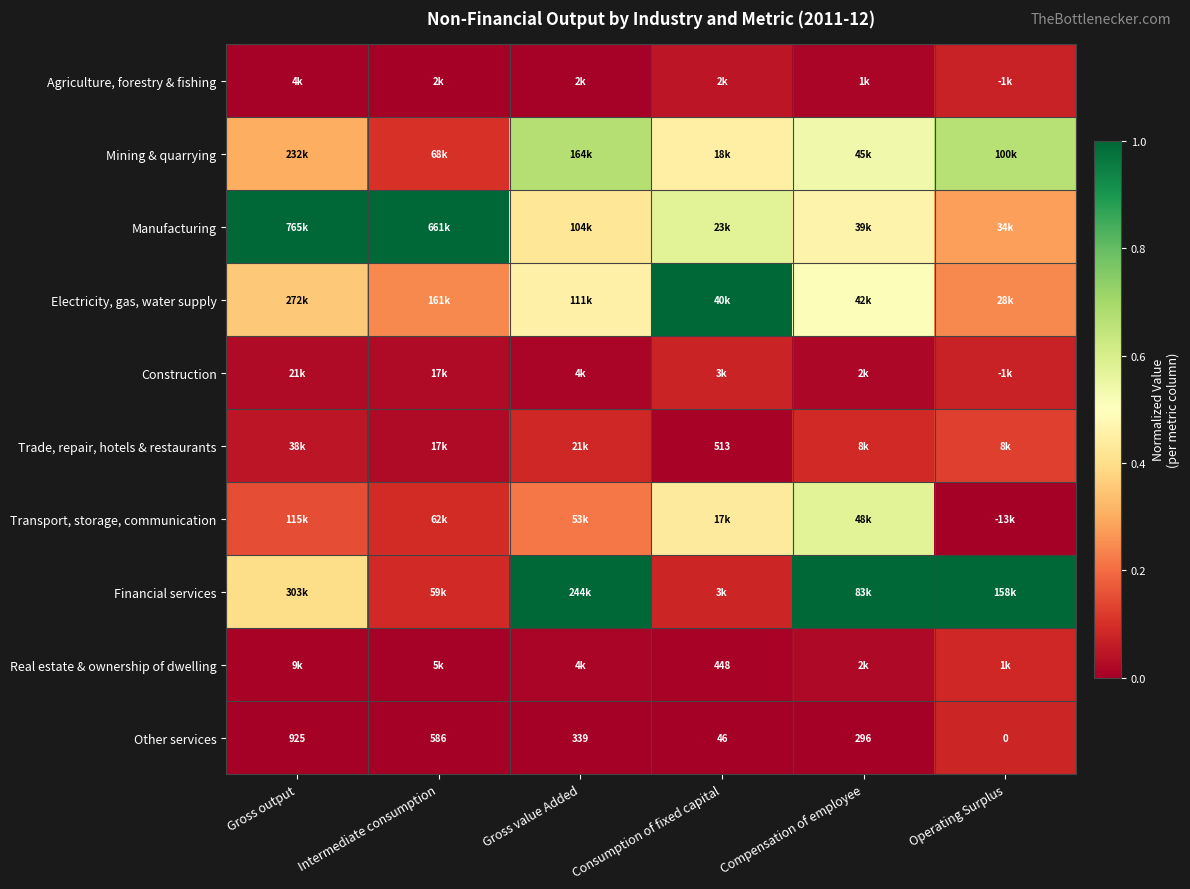

How many Construction values are between 0 and 1?

6